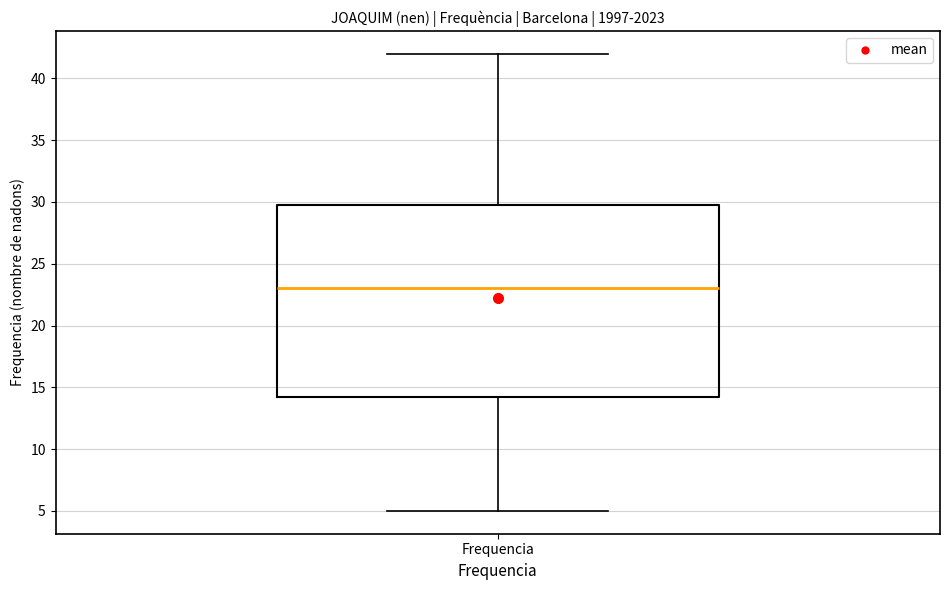

Read this box plot against the y-axis: the position of the median line, the range covered by the box, and the ends of both whiskers. The values are not printed on the chart, so give them approximately, as read against the axis.

median 23.0, box 14.5 to 30.0, whiskers 5.0 to 42.0